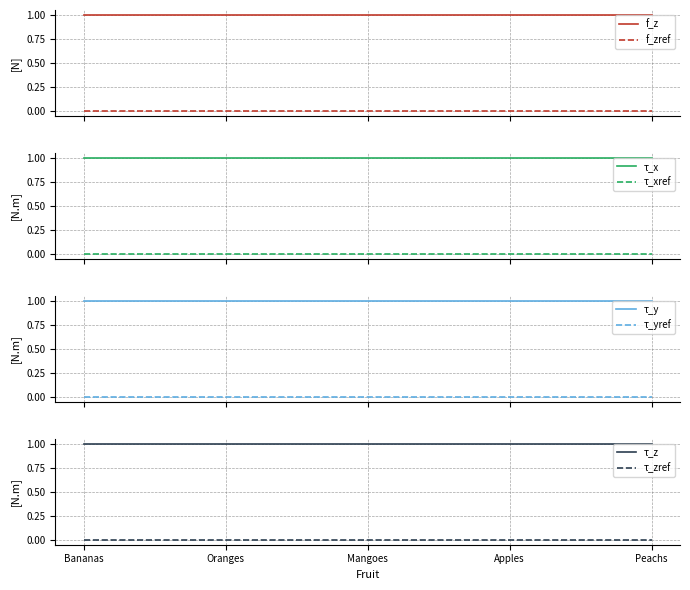

Is this an area chart (filled region under the line)?

No